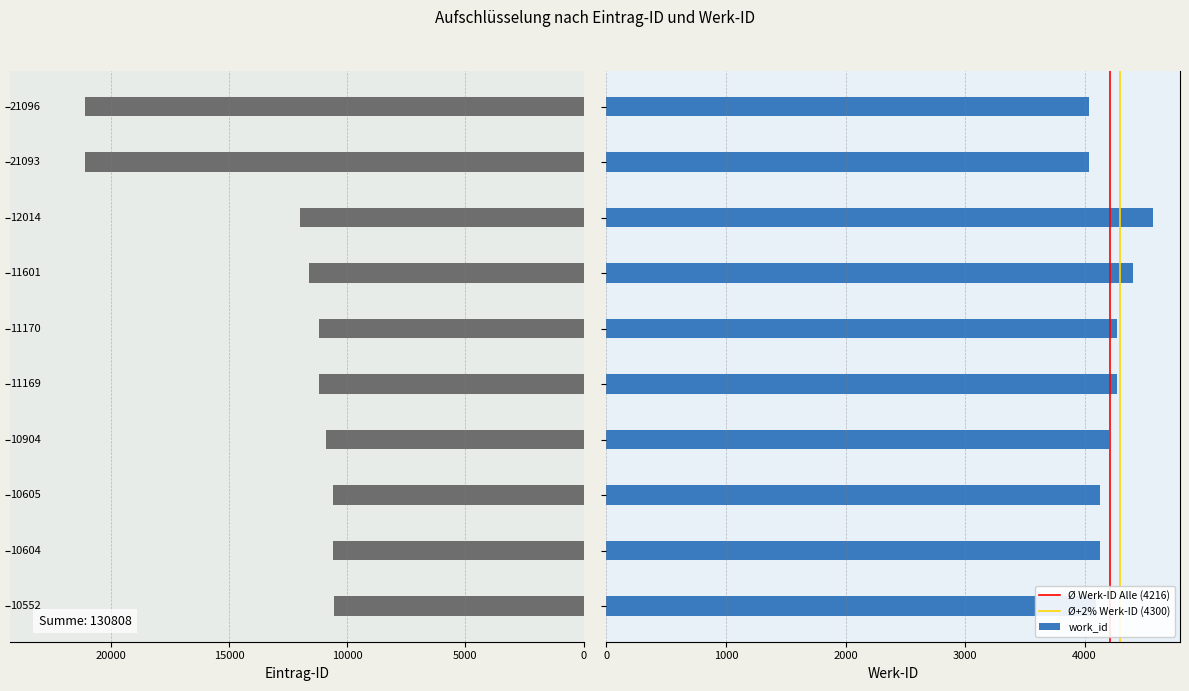

What is the difference between the maximum and minimum values in the work_id series?

530